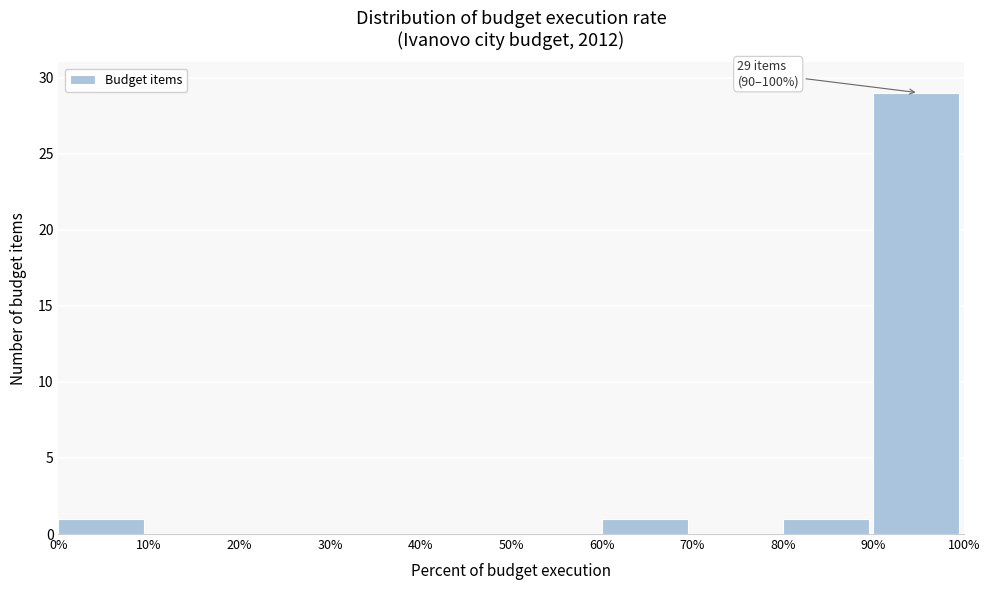

Over which range of the x-axis is the bar tallest?

90% to 100%